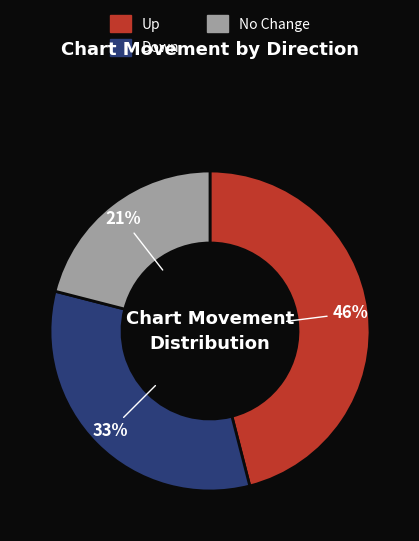

How many segments does this pie chart have?

3